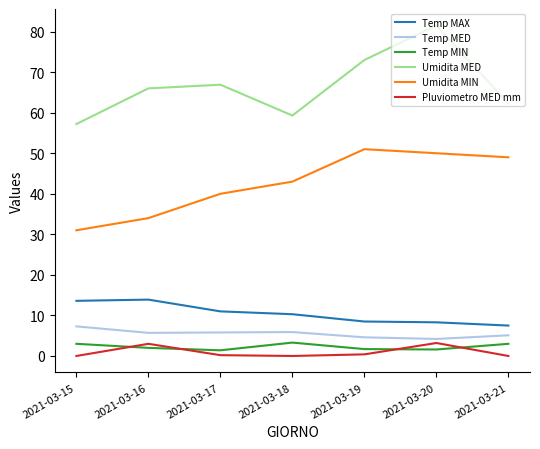

True or false: Pluviometro MED mm and Umidita MIN intersect in this chart.

False